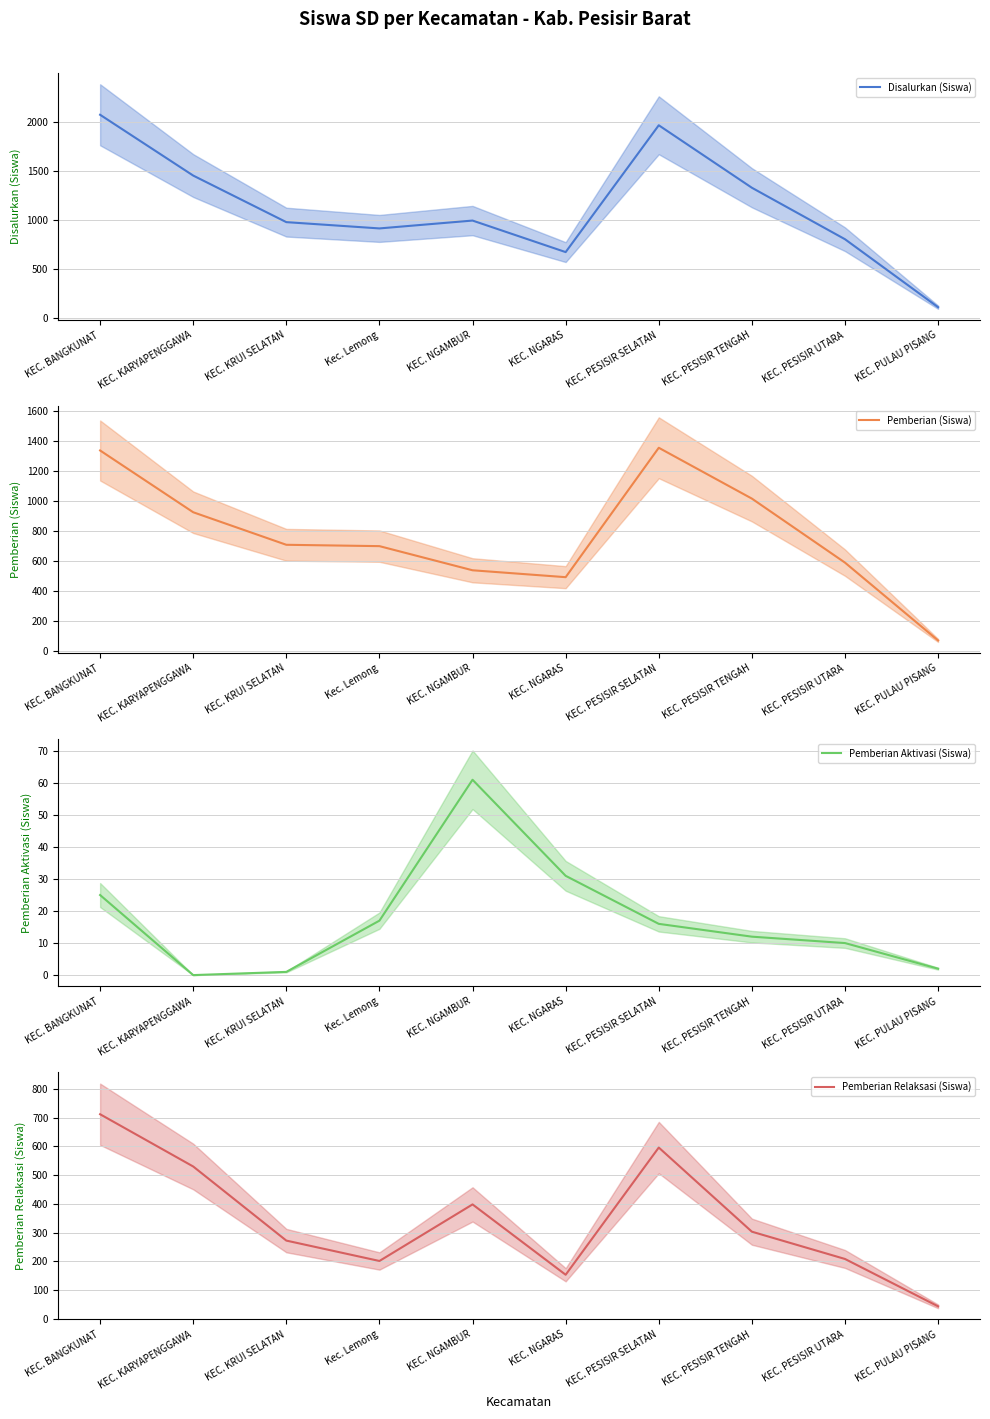

What position from the left is KEC. PESISIR TENGAH?

8